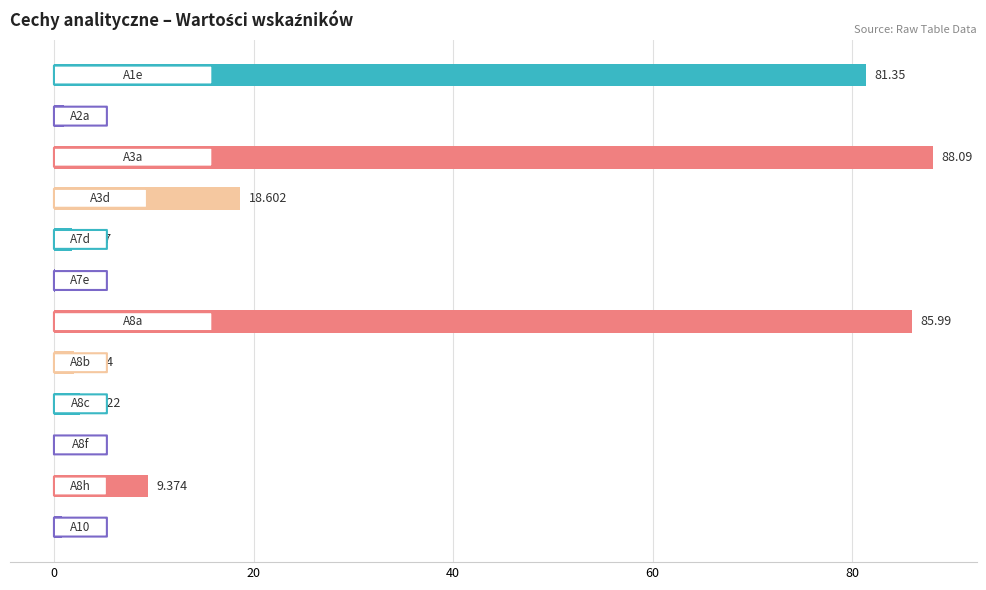

Are the bars horizontal?

Yes